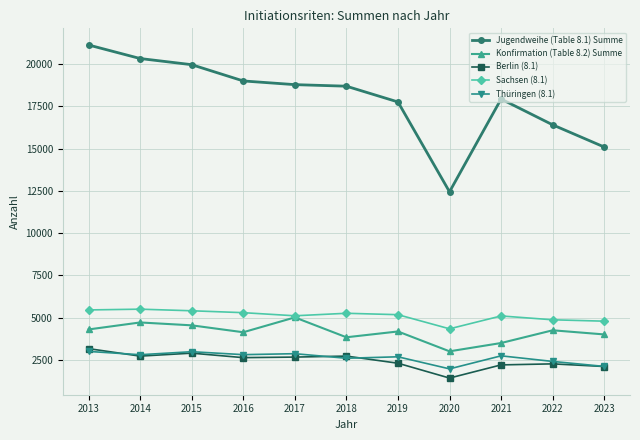

Which series has the widest spread of values?

Jugendweihe (Table 8.1) Summe